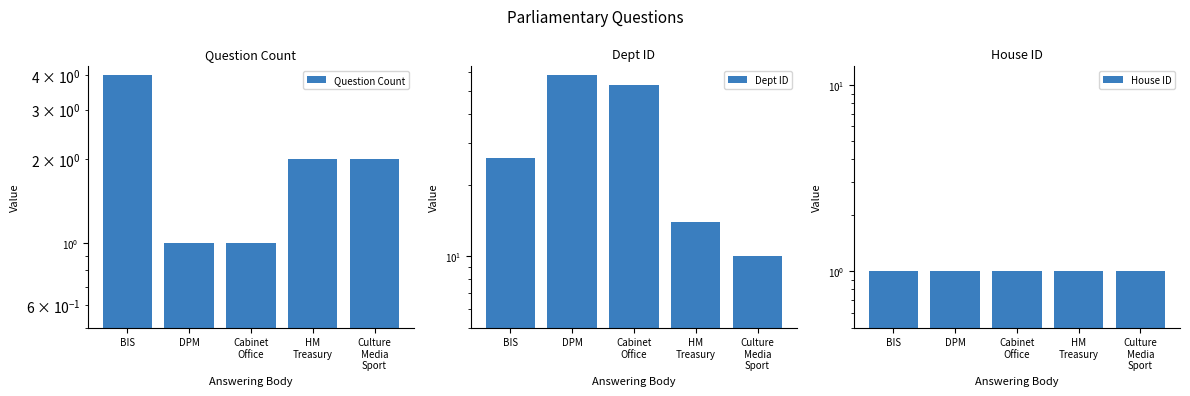

What is the approximate value of Dept ID at Cabinet
Office?

53